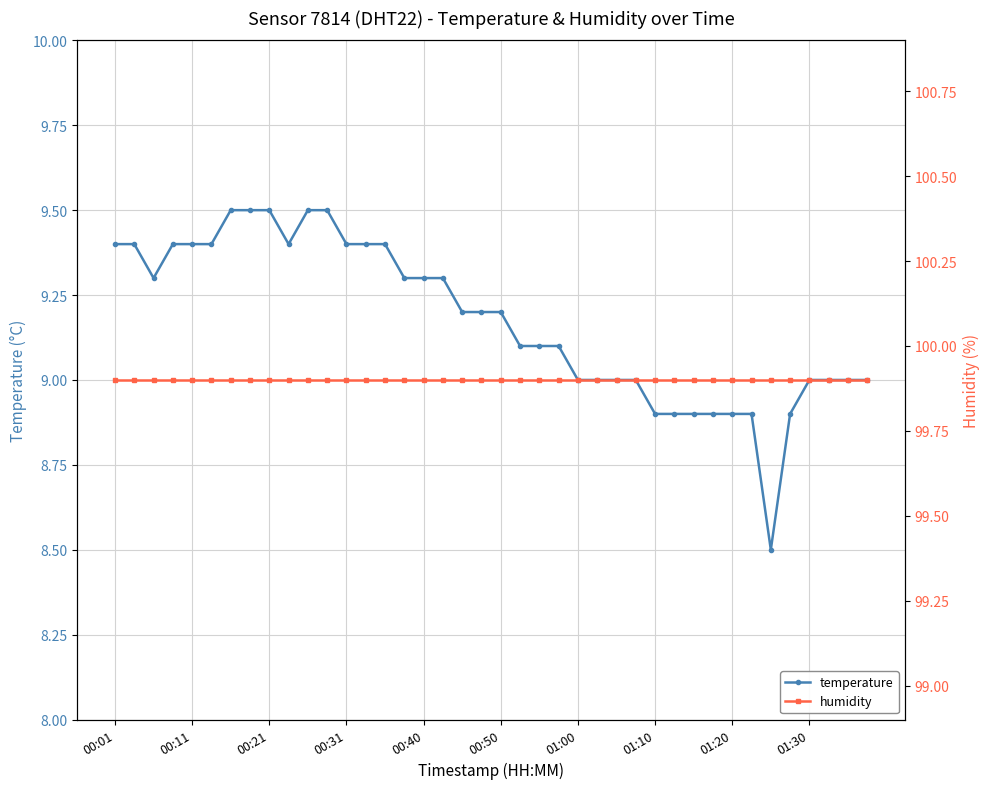

Which series has the widest spread of values?

temperature